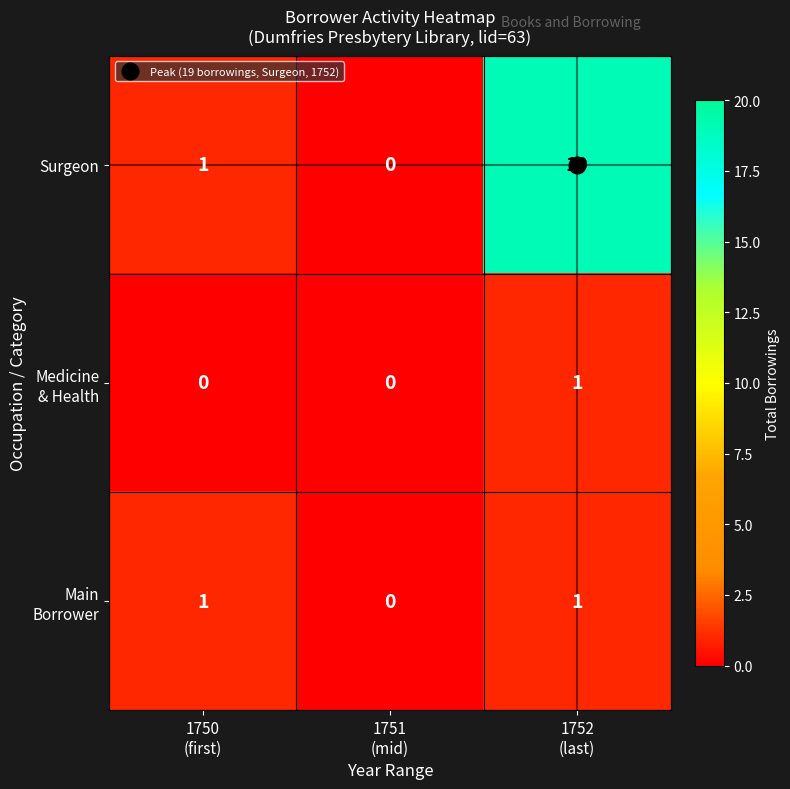

How many series are shown in this chart?

3